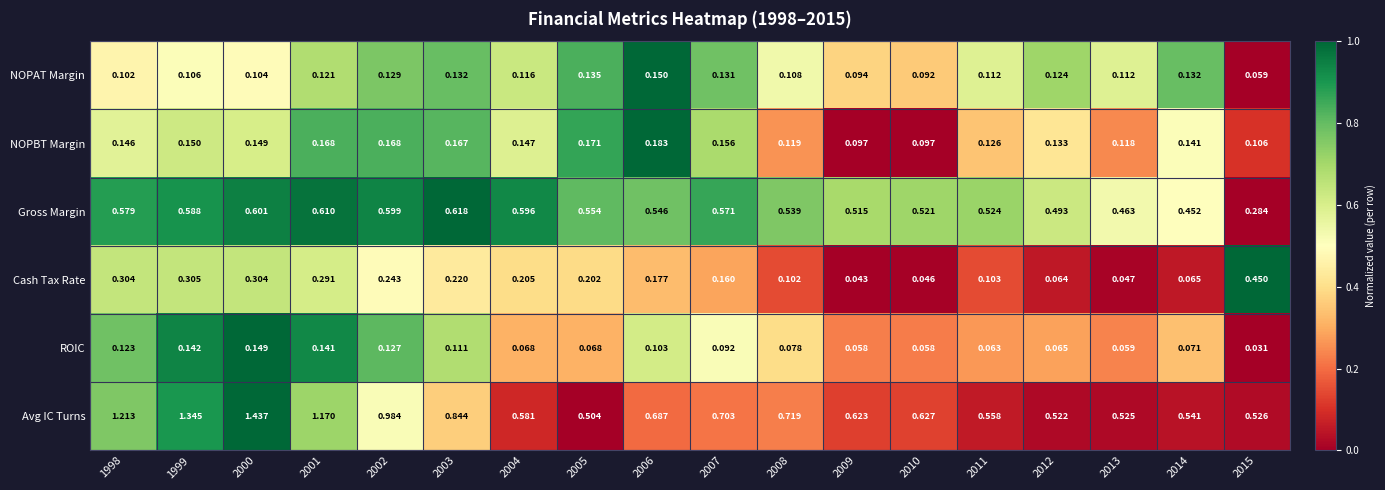

Rank the series by their maximum value, from highest to lowest.

Avg IC Turns, Gross Margin, Cash Tax Rate, NOPBT Margin, NOPAT Margin, ROIC